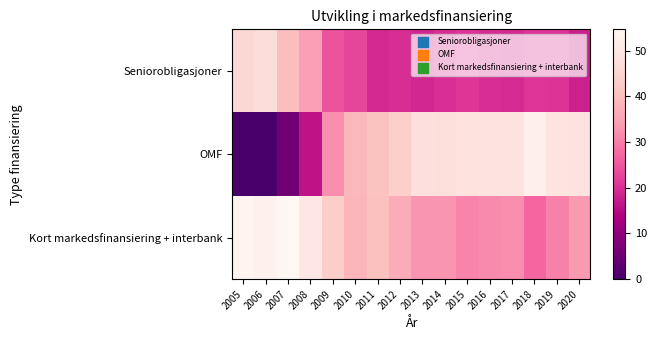

Reading left to right, transcribe all the data shown in this chart.

Seniorobligasjoner: 2005=45.9	2006=47.2	2007=39.6	2008=34.2	2009=24.8	2010=22.9	2011=19.1	2012=19.8	2013=18.9	2014=19.9	2015=20.8	2016=19.7	2017=19.2	2018=20.6	2019=20.3	2020=17.9
OMF: 2005=0.0	2006=0.0	2007=5.7	2008=16.2	2009=31.9	2010=38.8	2011=40.7	2012=43.6	2013=48.0	2014=47.2	2015=48.4	2016=48.7	2017=48.9	2018=52.5	2019=49.2	2020=48.6
Kort markedsfinansiering + interbank: 2005=54.1	2006=52.8	2007=54.7	2008=49.6	2009=43.3	2010=38.2	2011=40.2	2012=36.6	2013=33.0	2014=32.9	2015=30.8	2016=31.6	2017=31.9	2018=26.9	2019=30.5	2020=33.5